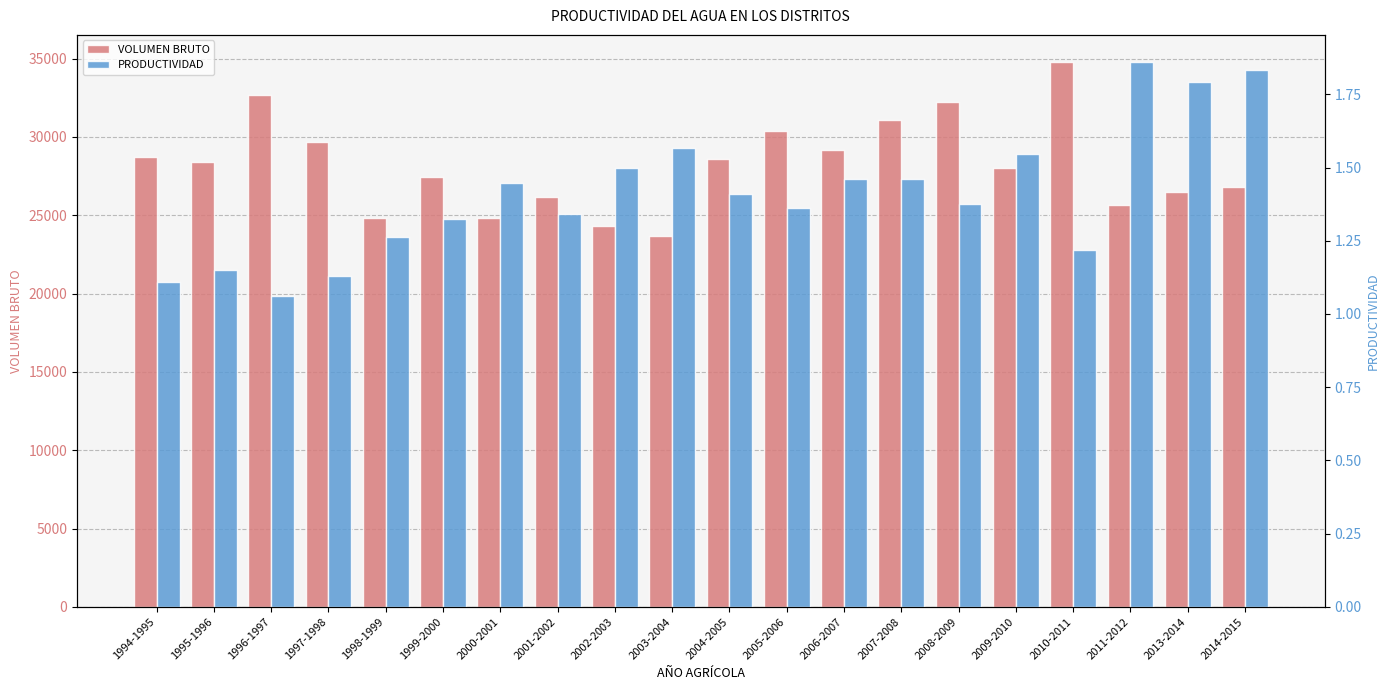

Reading left to right, list all the values displayed in this chart.

VOLUMEN BRUTO: 1994-1995=28738.0	1995-1996=28411.0	1996-1997=32668.0	1997-1998=29685.0	1998-1999=24795.0	1999-2000=27466.0	2000-2001=24807.0	2001-2002=26161.0	2002-2003=24329.0	2003-2004=23702.0	2004-2005=28577.0	2005-2006=30401.3	2006-2007=29160.0	2007-2008=31052.0	2008-2009=32218.6	2009-2010=28033.5	2010-2011=34776.3	2011-2012=25676.3	2013-2014=26495.8	2014-2015=26819.0
PRODUCTIVIDAD: 1994-1995=1.1	1995-1996=1.1	1996-1997=1.1	1997-1998=1.1	1998-1999=1.3	1999-2000=1.3	2000-2001=1.4	2001-2002=1.3	2002-2003=1.5	2003-2004=1.6	2004-2005=1.4	2005-2006=1.4	2006-2007=1.5	2007-2008=1.5	2008-2009=1.4	2009-2010=1.5	2010-2011=1.2	2011-2012=1.9	2013-2014=1.8	2014-2015=1.8